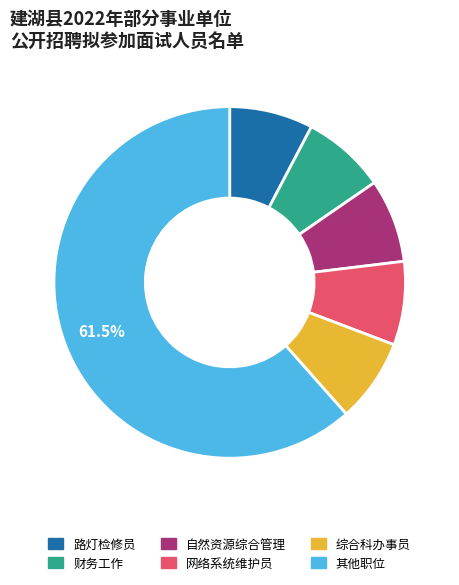

Is there any slice that represents more than half of the pie?

Yes